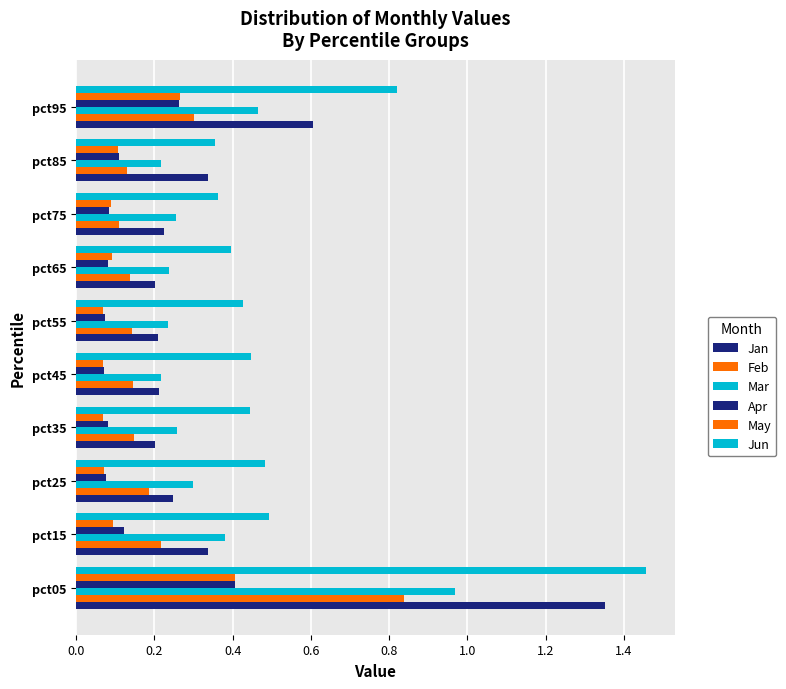

How many categories are shown in the chart?

10